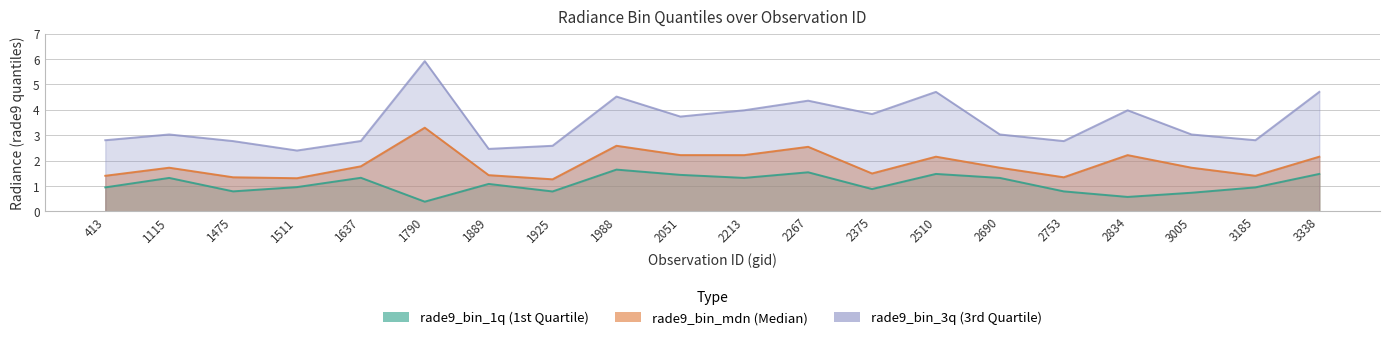

Rank the series by their average value, from lowest to highest.

rade9_bin_1q, rade9_bin_mdn, rade9_bin_3q